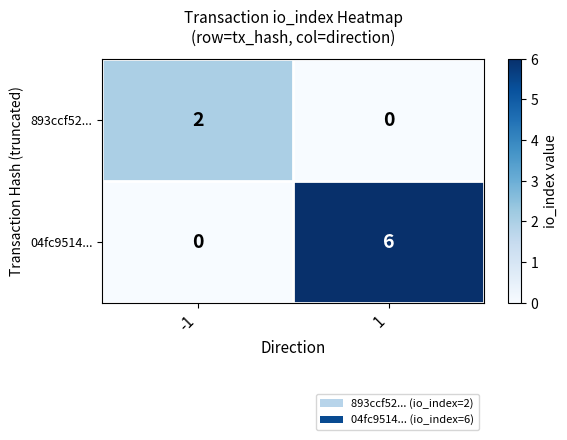

List the series in order of their peak value, lowest first.

893ccf52..., 04fc9514...